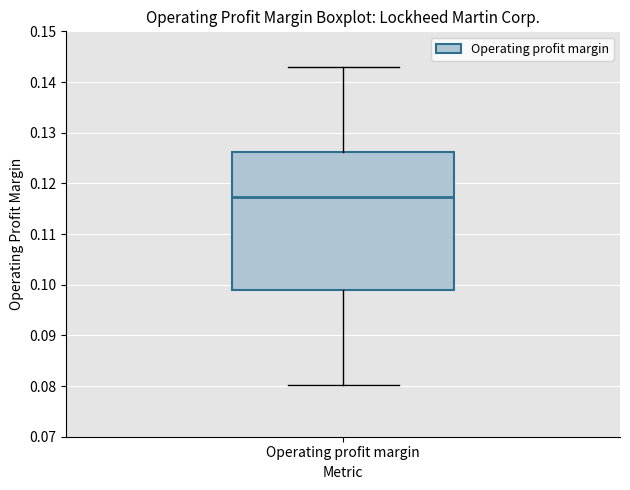

Read this box plot against the y-axis: the position of the median line, the range covered by the box, and the ends of both whiskers. The values are not printed on the chart, so give them approximately, as read against the axis.

median 0.117, box 0.099 to 0.126, whiskers 0.080 to 0.143